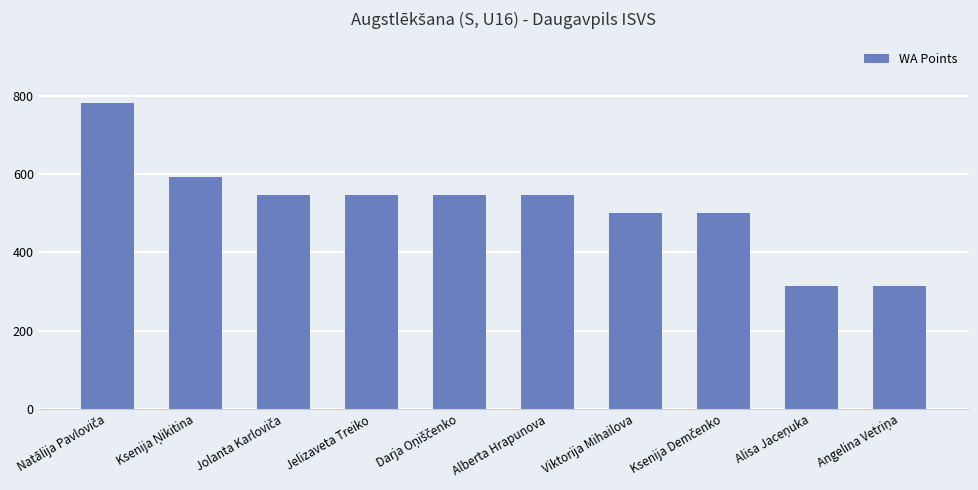

What is the minimum value shown in the chart?

315